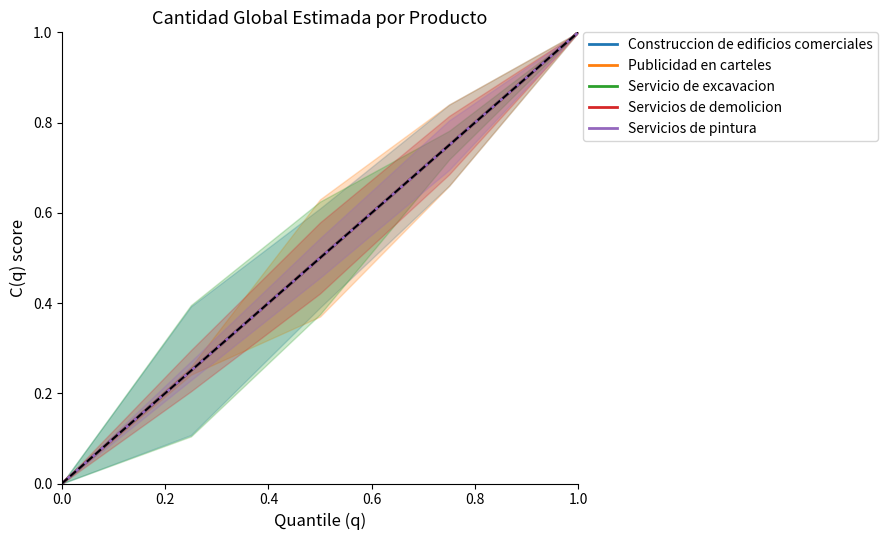

Reading right to left, extract all data points from this chart.

Construccion de edificios comerciales: 1.0	0.8	0.5	0.2	0.0
Publicidad en carteles: 1.0	0.8	0.5	0.2	0.0
Servicio de excavacion: 1.0	0.8	0.5	0.2	0.0
Servicios de demolicion: 1.0	0.8	0.5	0.2	0.0
Servicios de pintura: 1.0	0.8	0.5	0.2	0.0